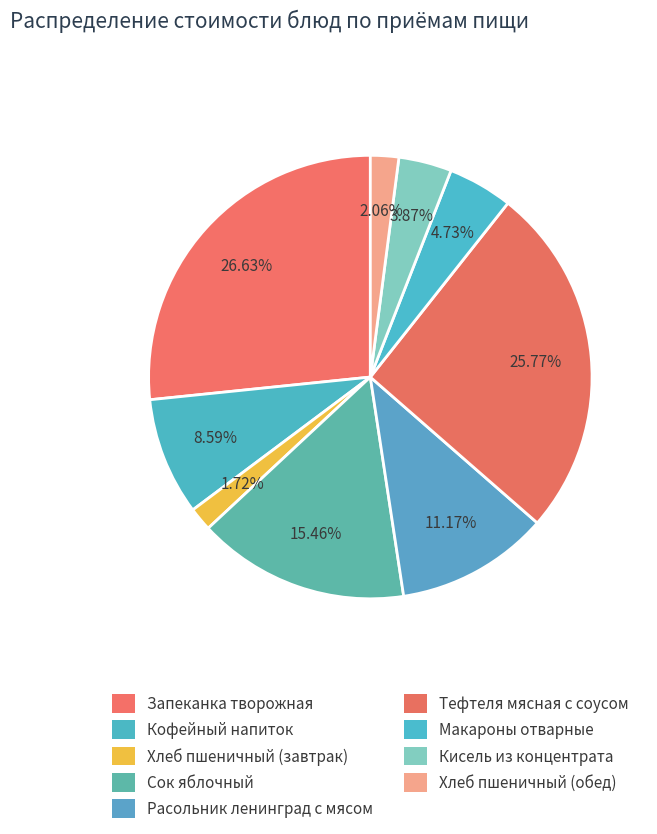

To the nearest percent, what portion does Хлеб пшеничный (обед) represent?

2%